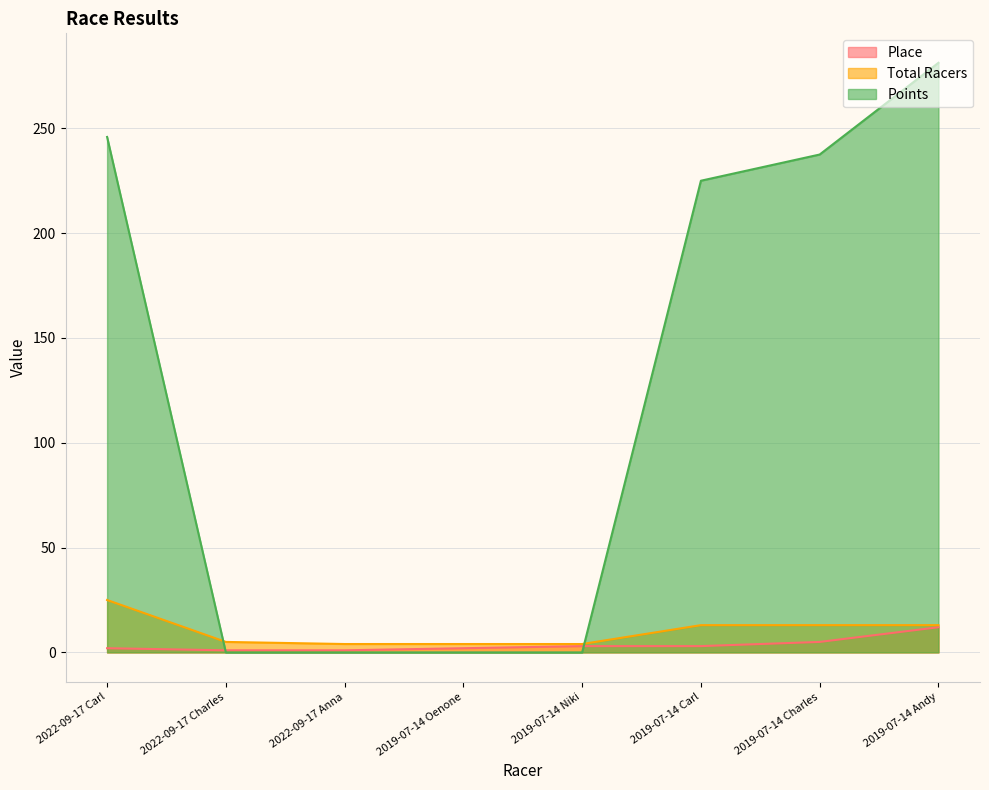

The Total Racers series shows 6.2 at 2019-07-14 Niki. True or false?

False